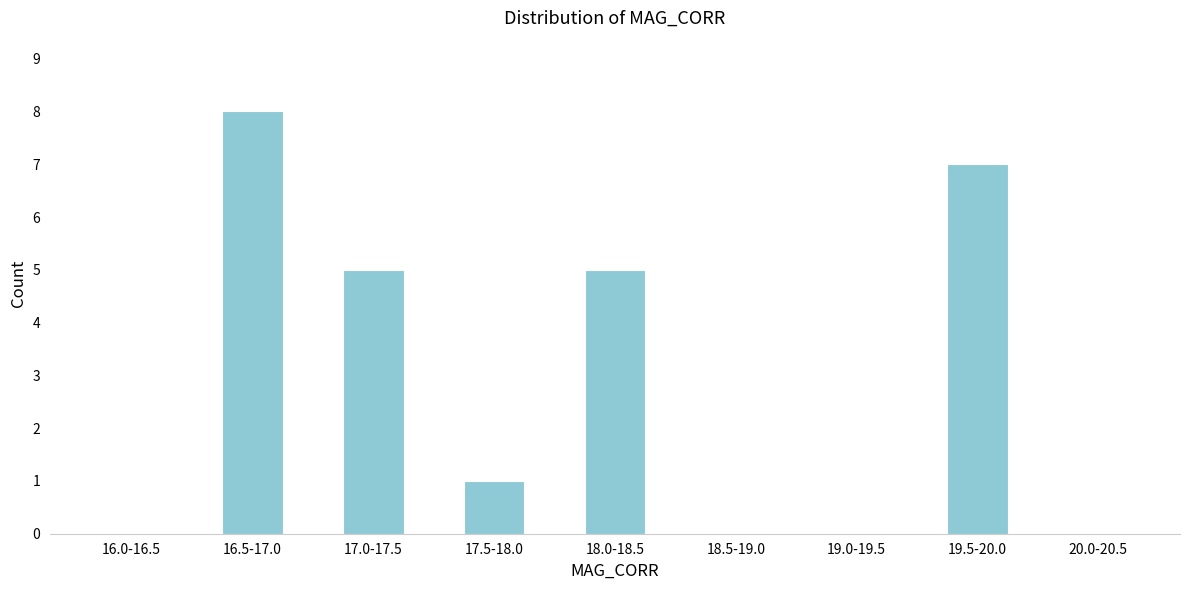

Reading left to right, what are all the values shown in this chart?

16.0-16.5=0	16.5-17.0=8	17.0-17.5=5	17.5-18.0=1	18.0-18.5=5	18.5-19.0=0	19.0-19.5=0	19.5-20.0=7	20.0-20.5=0